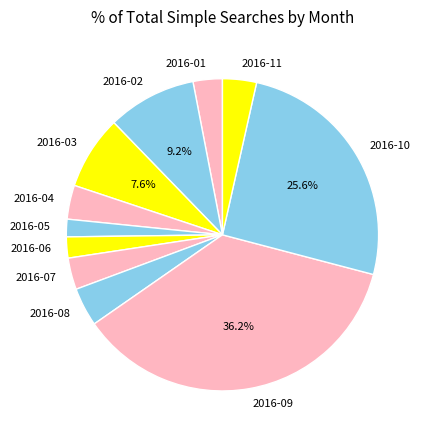

The 2016-10 slice represents 26% of the pie. True or false?

True